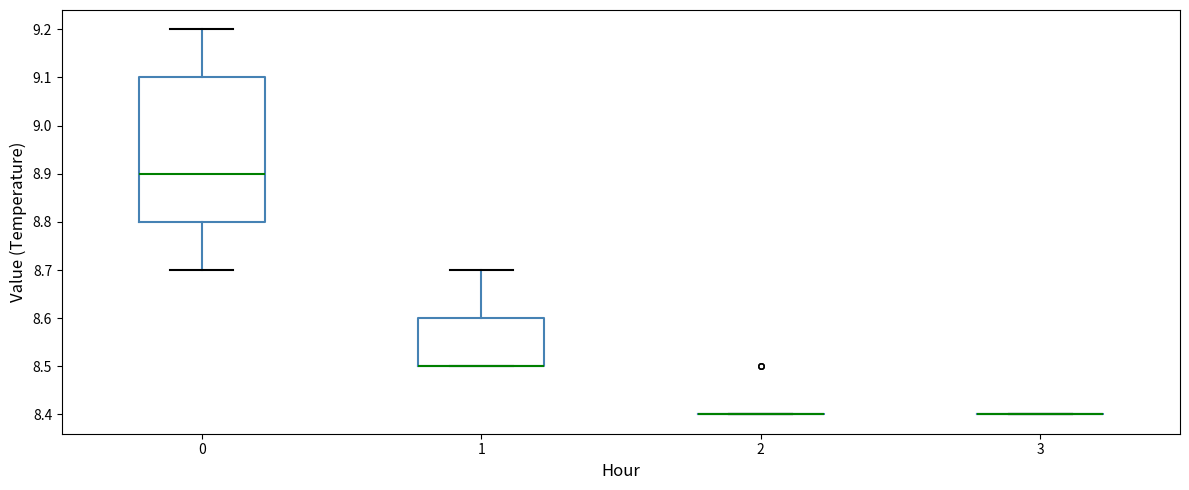

Reading left to right, transcribe this box plot: for each box, give where its median line is, the range the box spans, and where its two whiskers end, as read against the y-axis. The values are not printed on the chart, so give them approximately, as read against the axis.

0: median 8.9, box 8.8 to 9.1, whiskers 8.7 to 9.2
1: median 8.5 (drawn on the box's lower edge), box 8.5 to 8.6, whiskers 8.5 to 8.7
2: box collapsed to a line at 8.4, whiskers 8.4 to 8.4
3: box collapsed to a line at 8.4, whiskers 8.4 to 8.4